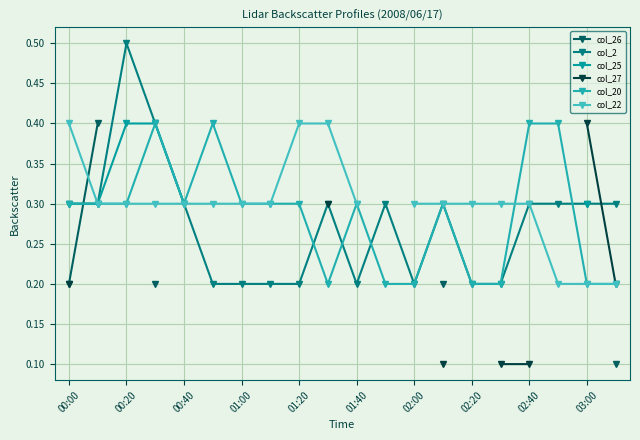

Read the col_20 value at 02:00.

0.2